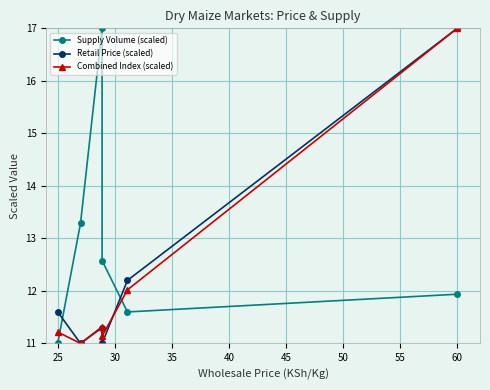

What is the value of the Combined Index (scaled) point at the 5th from the left?

12.0